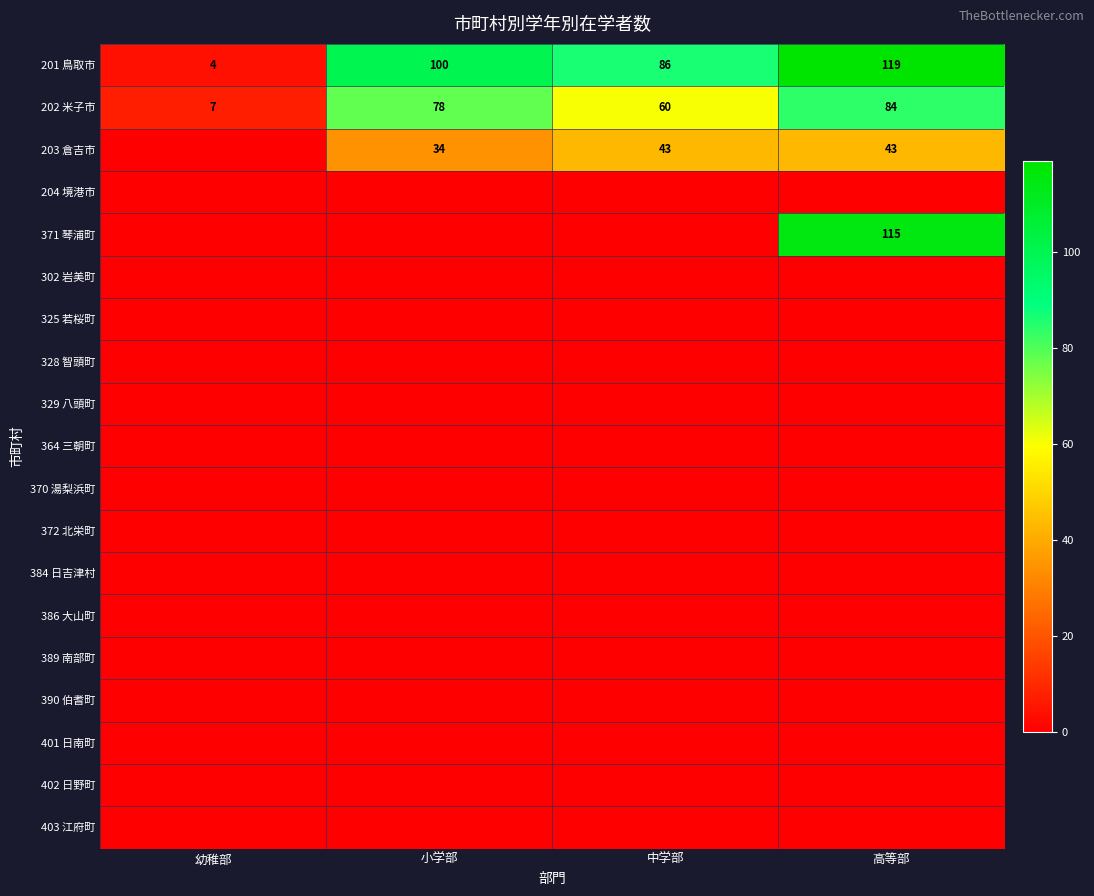

What is the total value across all series at 中学部?

189